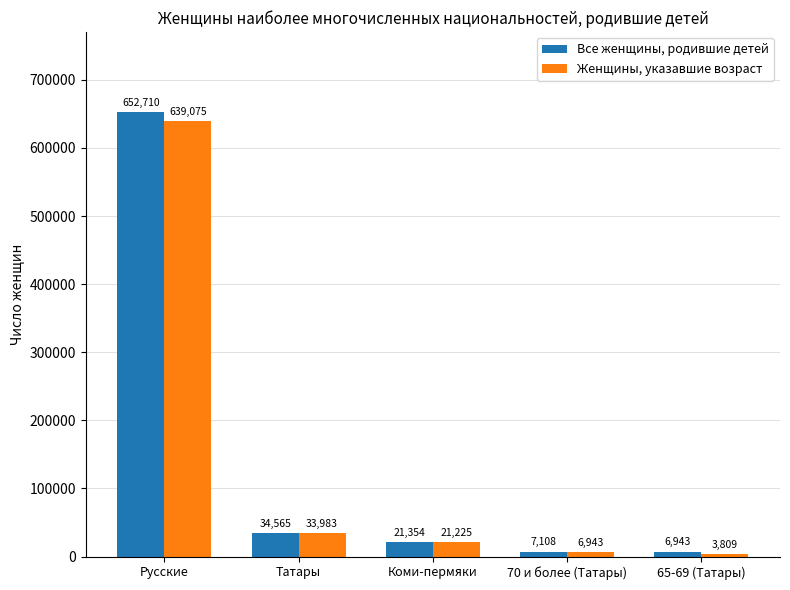

What is the sum of the Женщины, указавшие возраст values at Татары and 65-69 (Татары)?

37792